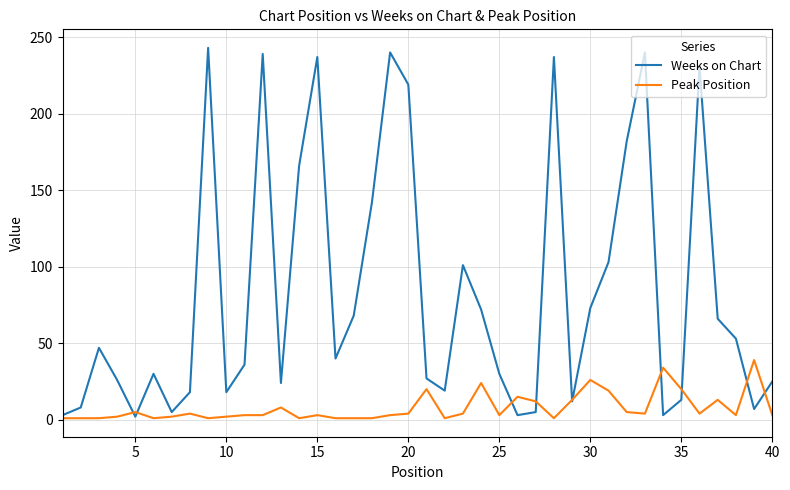

What is the average value of the Peak Position series?

8